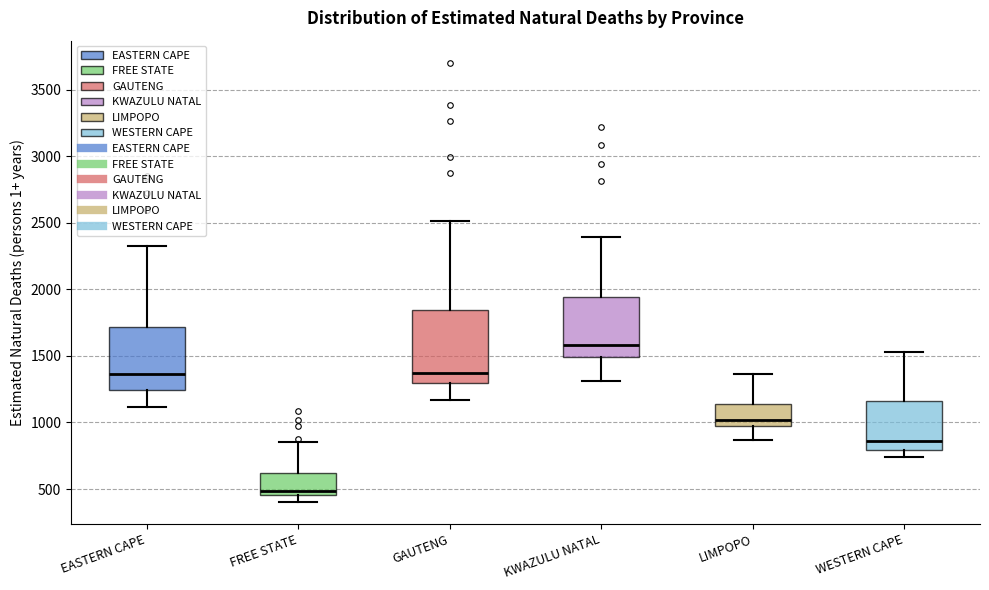

Reading left to right, read every box against the y-axis: the position of its median line, the range the box covers, and the ends of its whiskers. The values are not printed on the chart, so give them approximately, as read against the axis.

EASTERN CAPE: median 1350, box 1250 to 1700, whiskers 1100 to 2350
FREE STATE: median 500, box 450 to 600, whiskers 400 to 850
GAUTENG: median 1350, box 1300 to 1850, whiskers 1150 to 2500
KWAZULU NATAL: median 1600, box 1500 to 1950, whiskers 1300 to 2400
LIMPOPO: median 1000, box 950 to 1150, whiskers 850 to 1350
WESTERN CAPE: median 850, box 800 to 1150, whiskers 750 to 1550